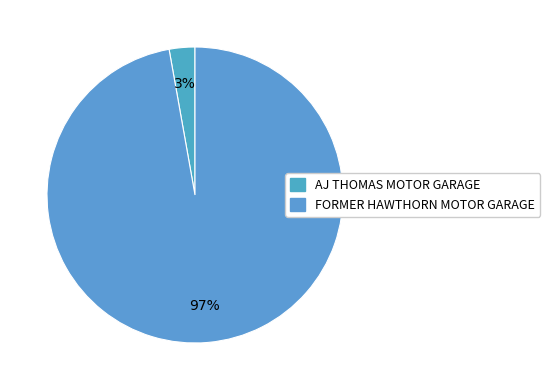

What is the change in value from AJ THOMAS MOTOR GARAGE to FORMER HAWTHORN MOTOR GARAGE?

+178261